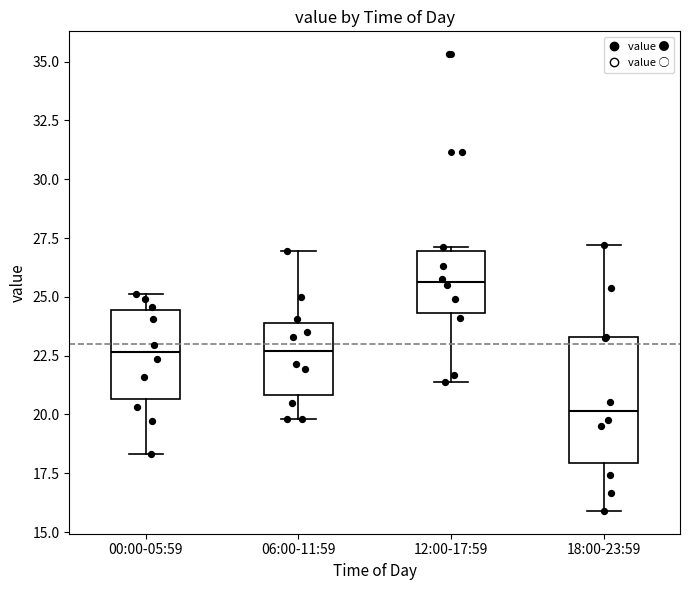

Comparing the boxes themselves (not the whiskers), which one is the tallest?

18:00-23:59